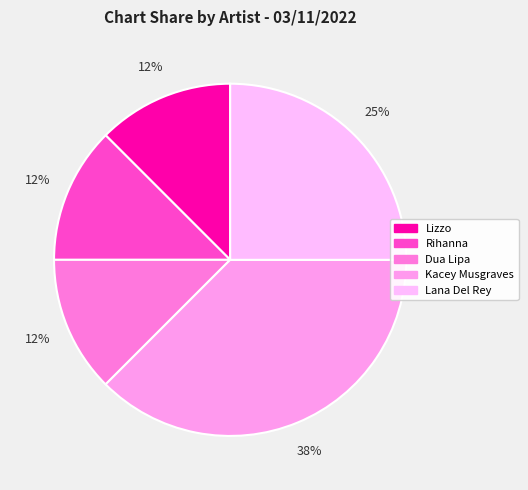

Is there a majority slice in this chart?

No